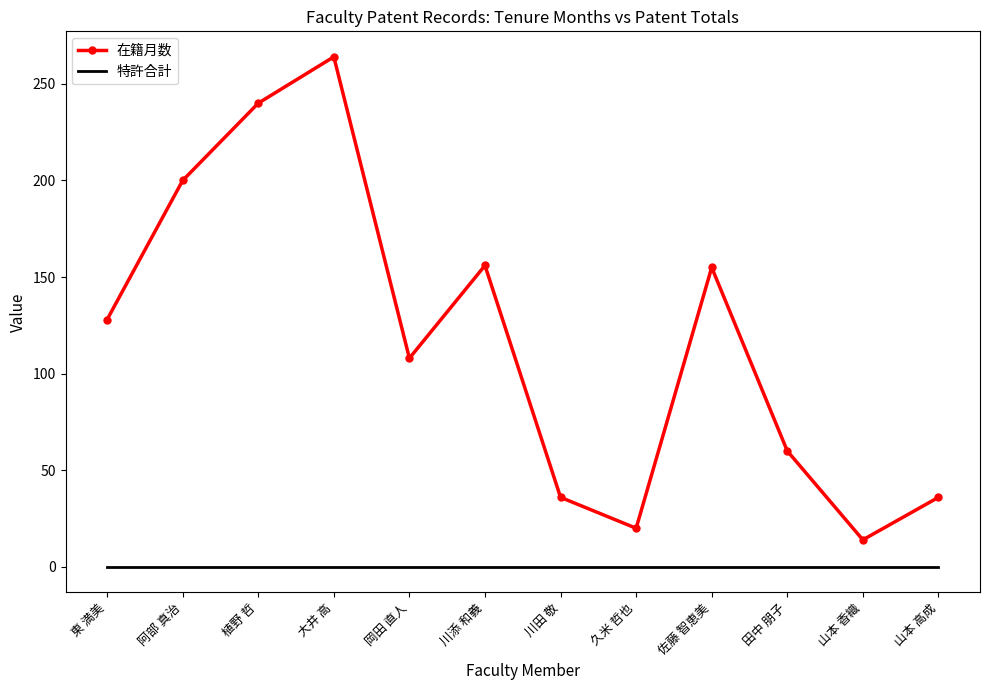

What is the spread (max minus min) of values at 佐藤 智恵美?

155